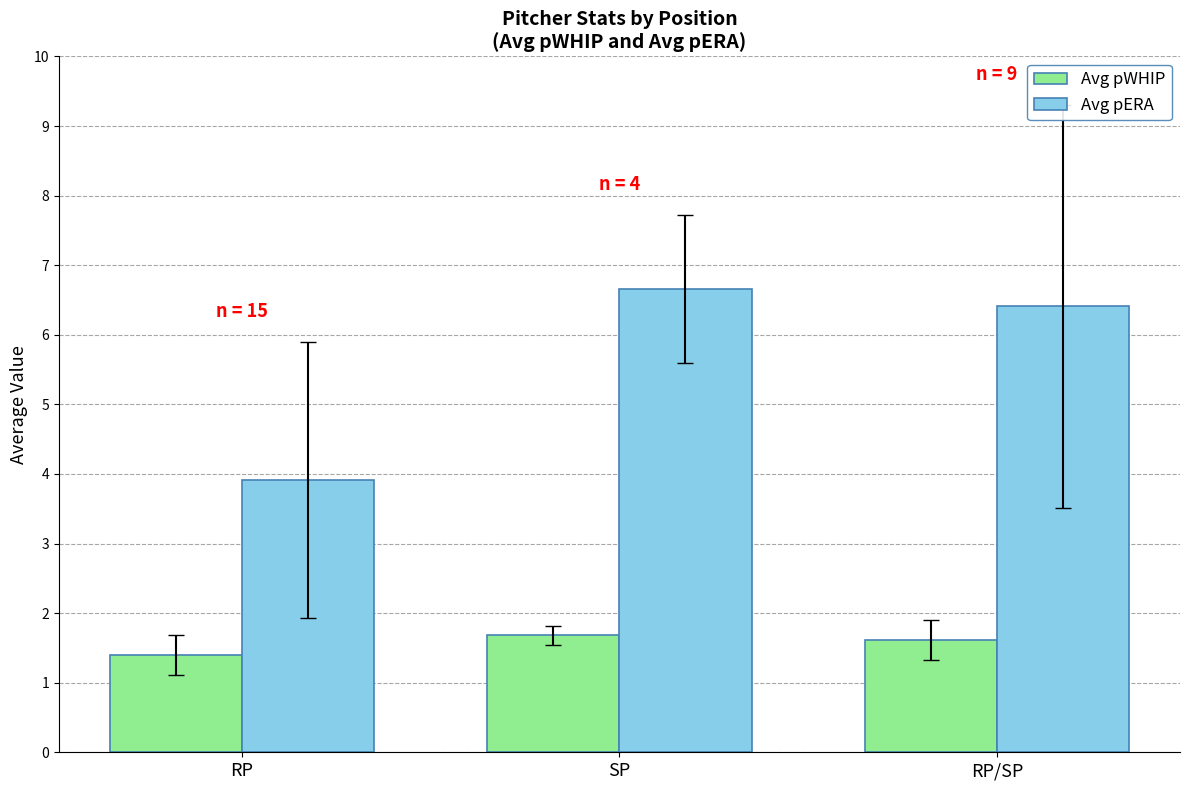

What is the value of the Avg pWHIP bar at the 1st from the left?

1.4